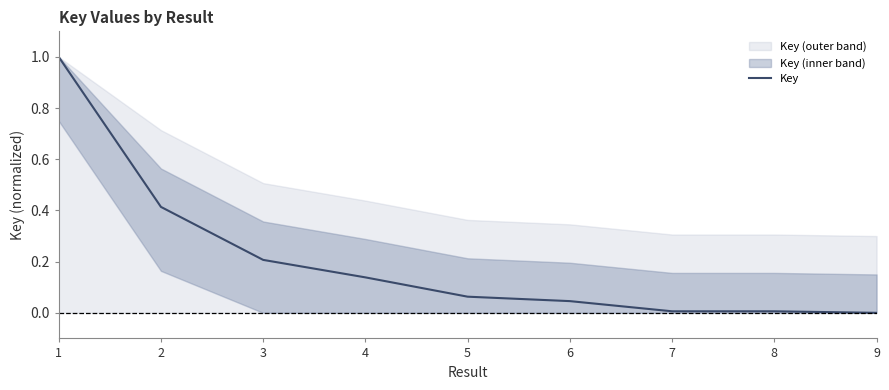

List the labels in order of value, largest first.

1, 2, 3, 4, 5, 6, 7, 8, 9